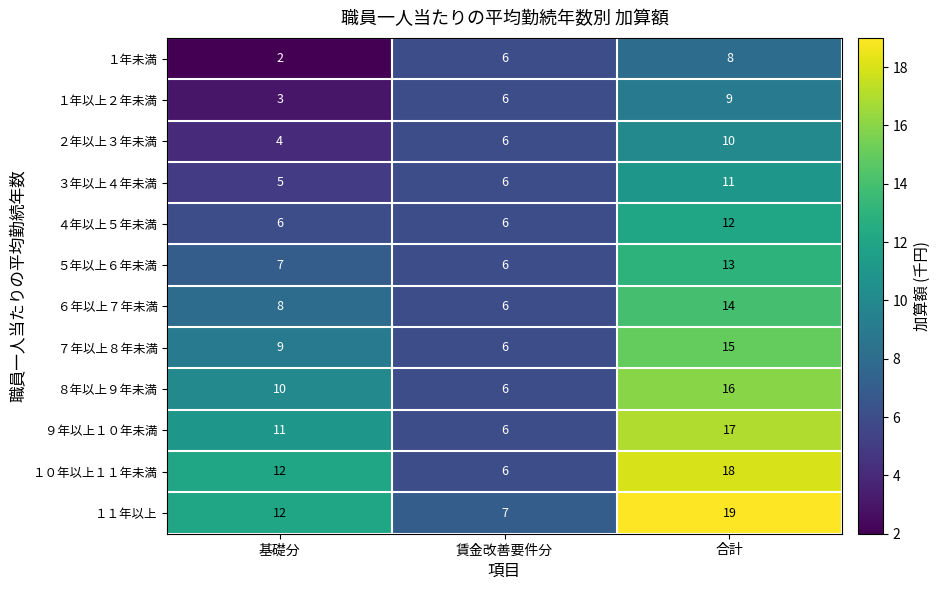

True or false: ５年以上６年未満 has a value of 4 at 賃金改善要件分.

False